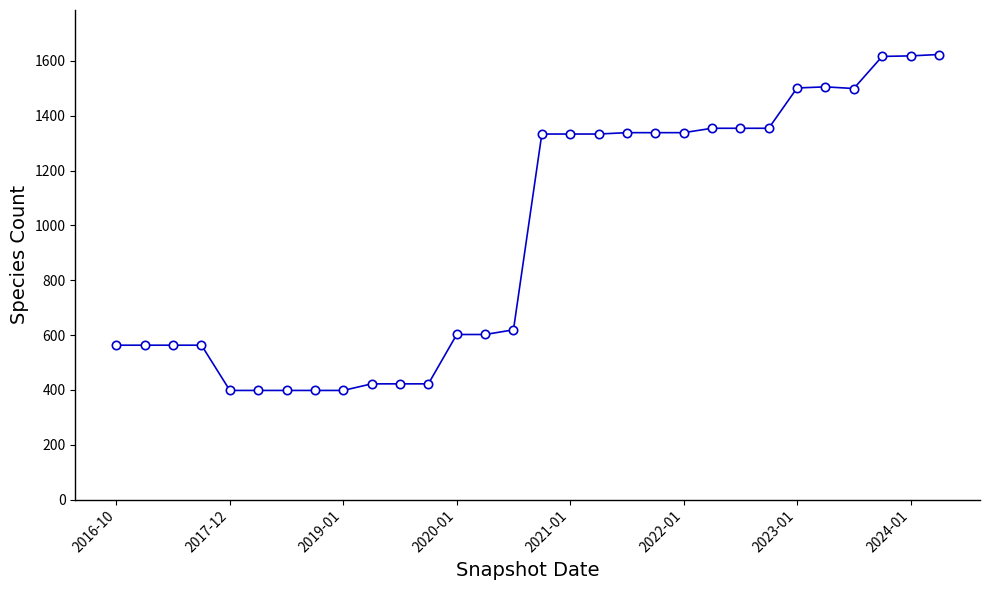

What is the average value?

959